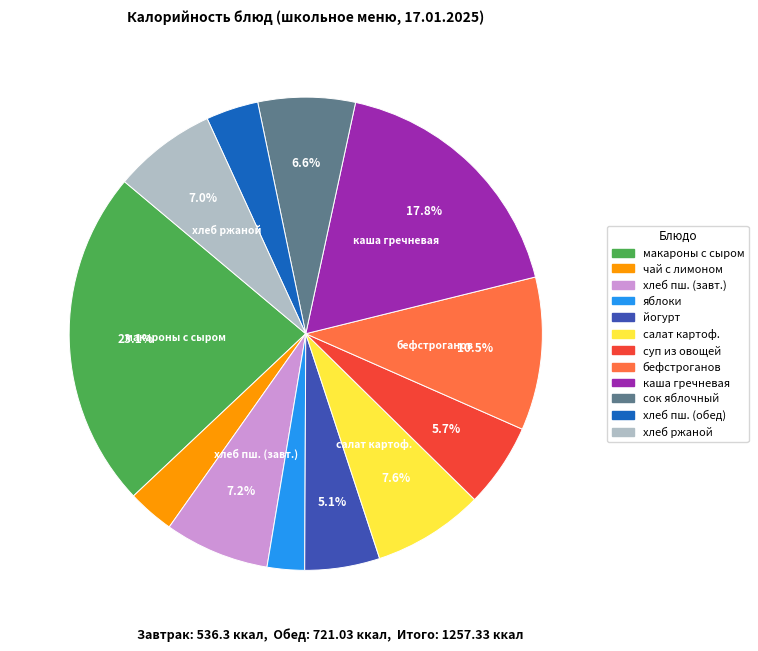

To the nearest percent, what is the average slice percentage?

8%